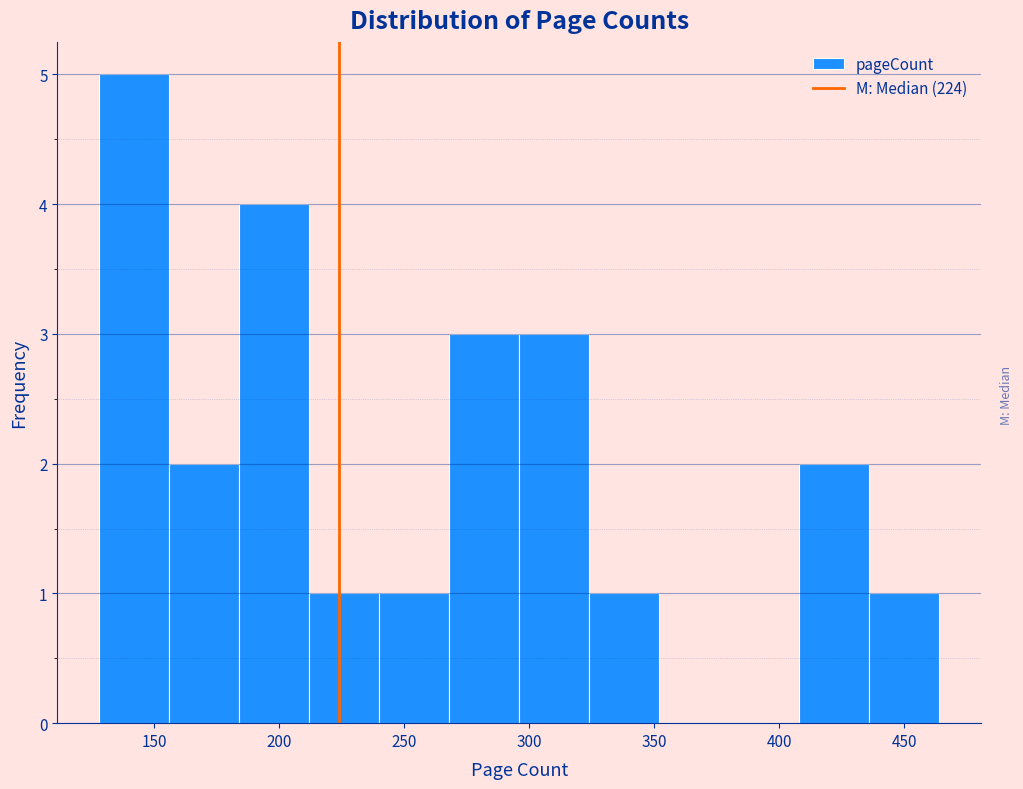

How tall is the bar that spans 408 to 436 on the x-axis? Neither the bar edges nor the heights are printed on the chart, so give them approximately, as read against the axes.

2